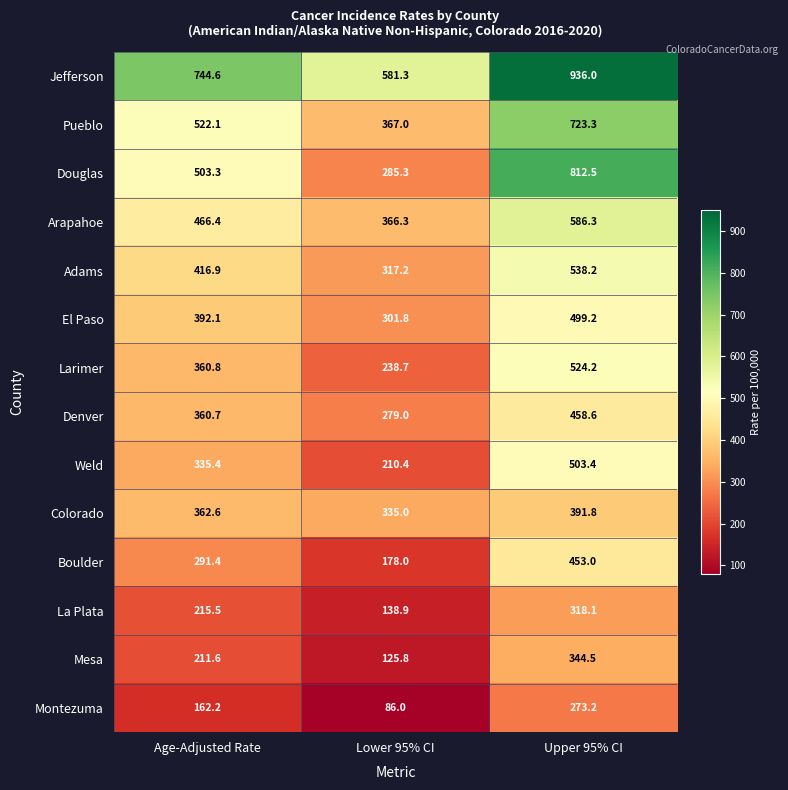

What is the minimum value shown in the chart?

86.0